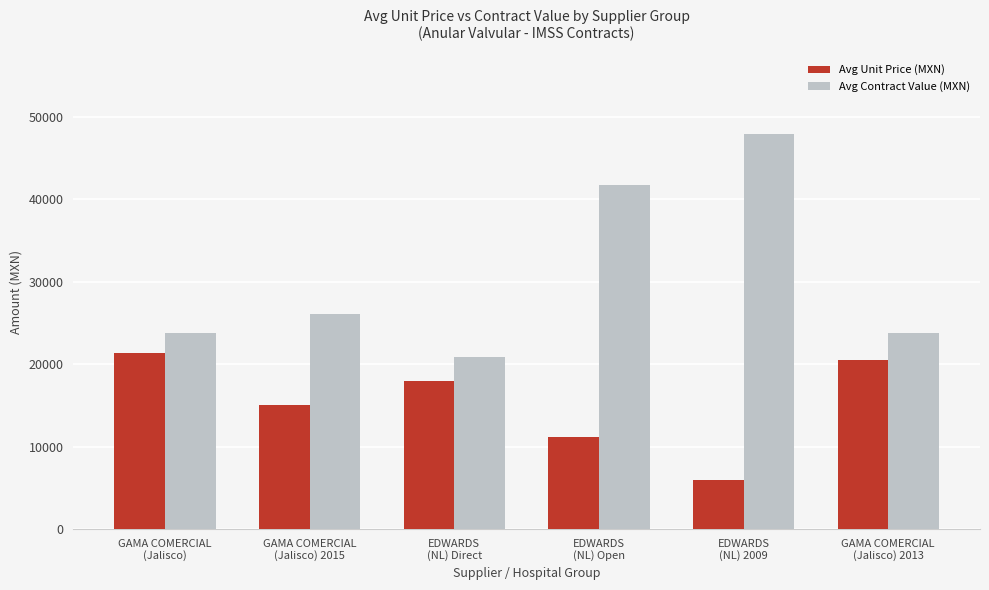

At which label does Avg Contract Value (MXN) reach its minimum?

EDWARDS
(NL) Direct